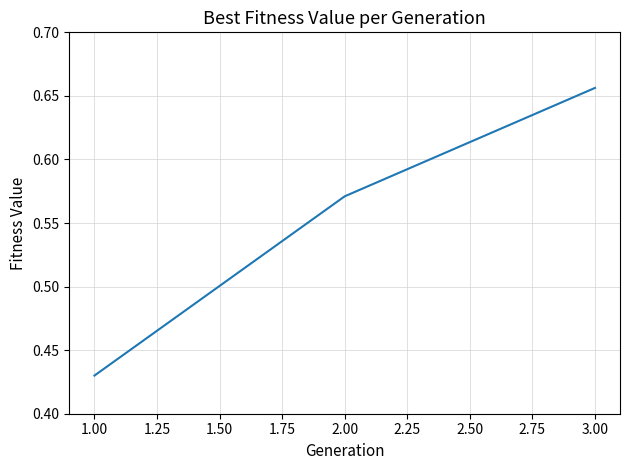

What position from the right is 1.00?

3